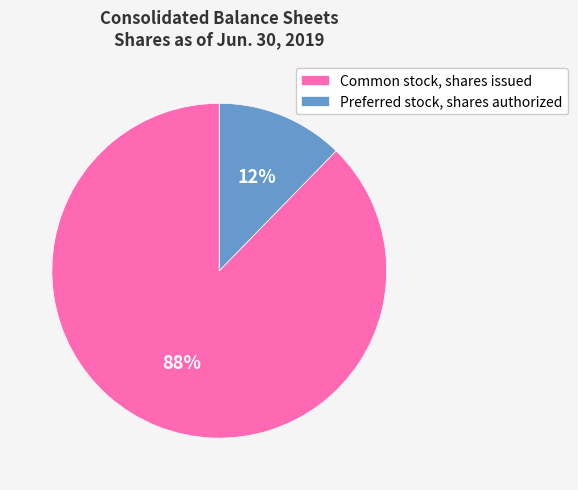

What is the largest slice in the pie chart?

Common stock, shares issued